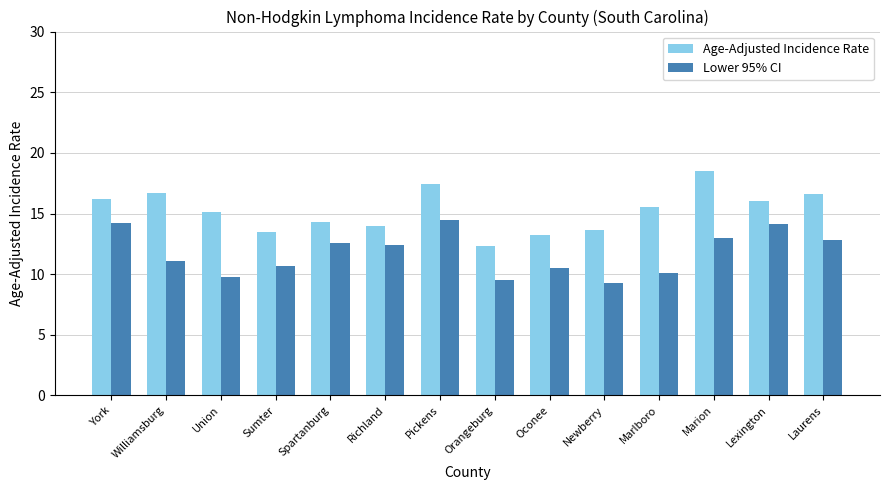

The value of Lower 95% CI at Pickens is 23.3. True or false?

False